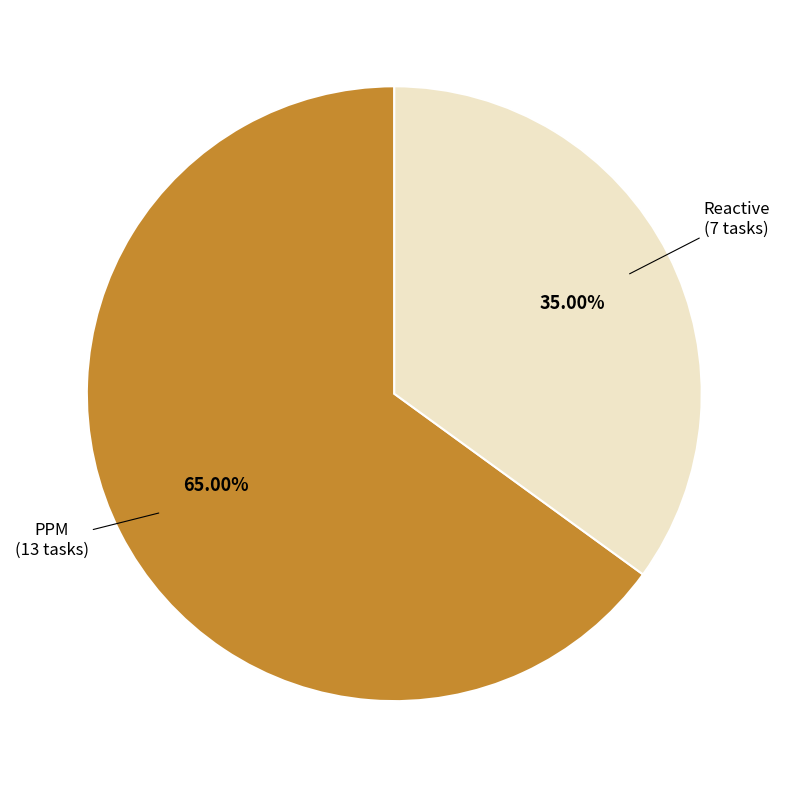

Which slice is the smallest?

Reactive